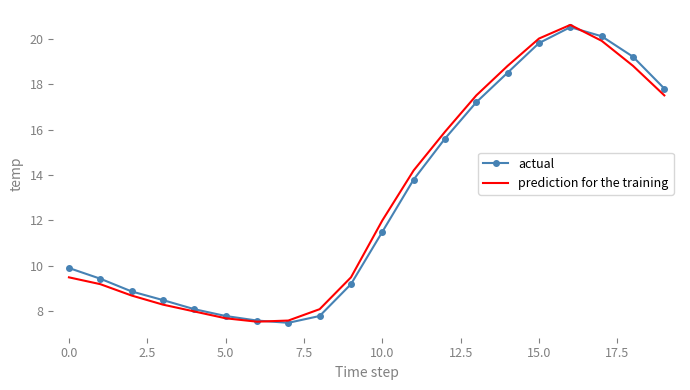

What is the maximum value shown in the chart?

20.6